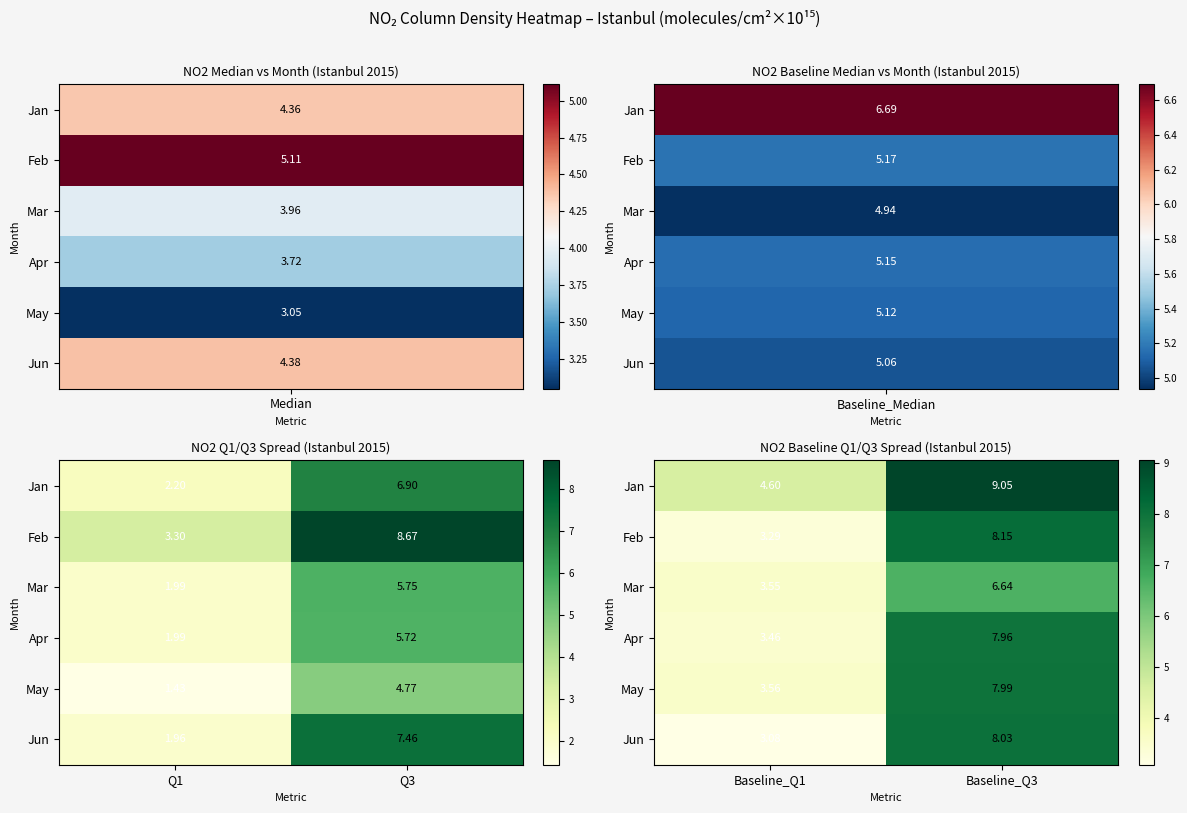

What is the total value across all series at Baseline_Q3?

47.8